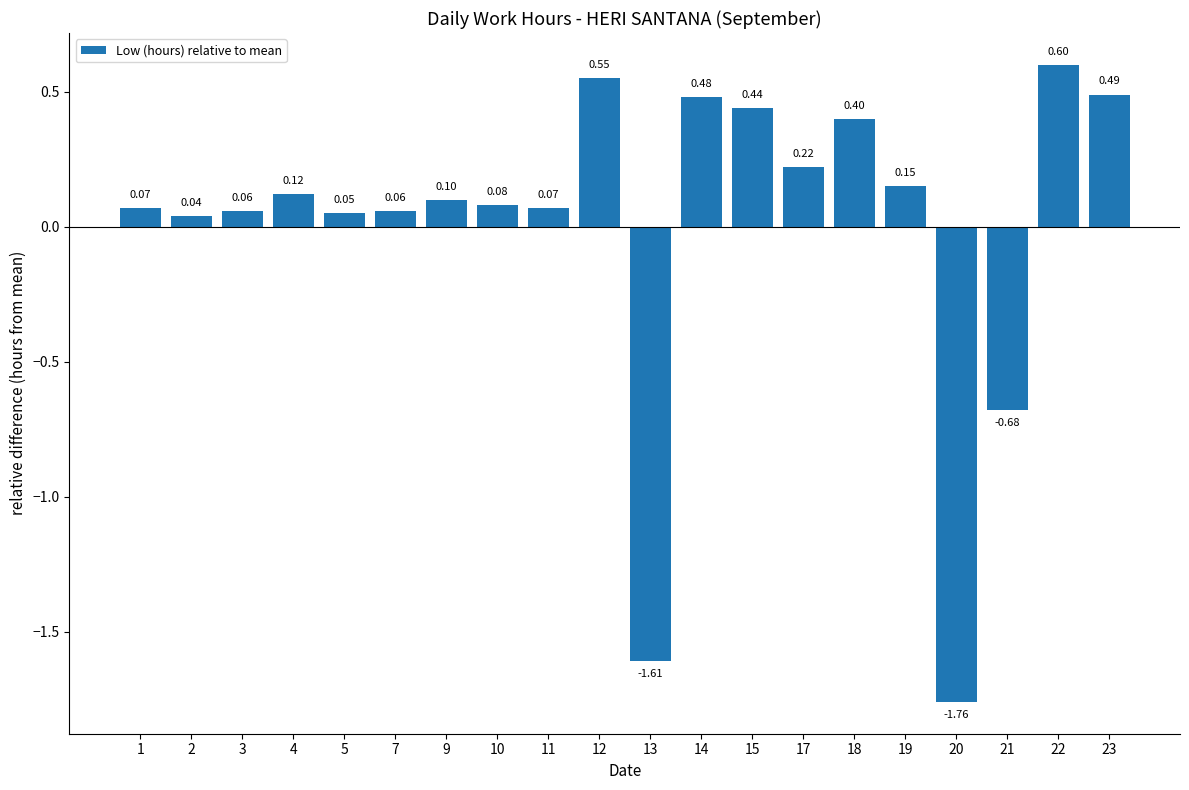

At which category does the chart reach its peak across all series?

22